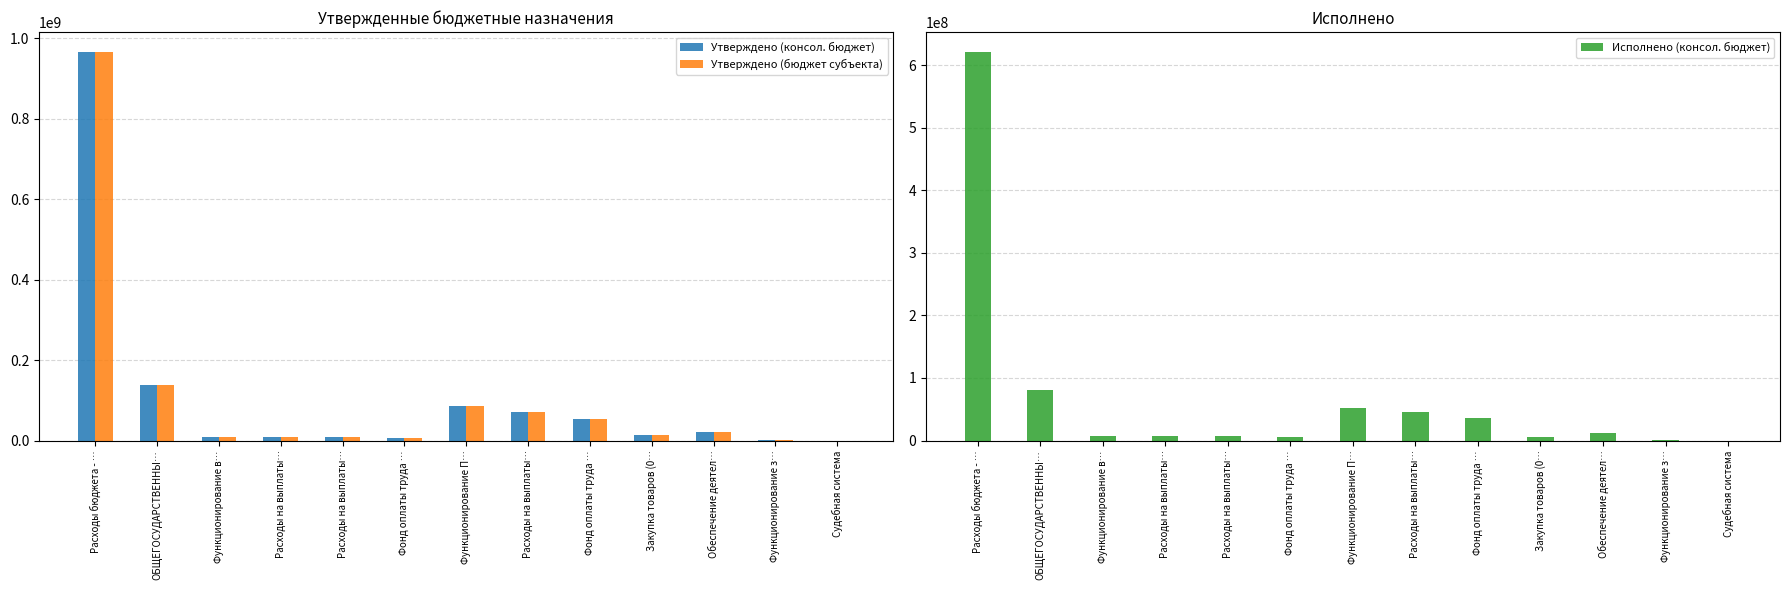

Is it true that Утверждено (бюджет субъекта) equals 967488777.1 at Расходы бюджета - …?

True